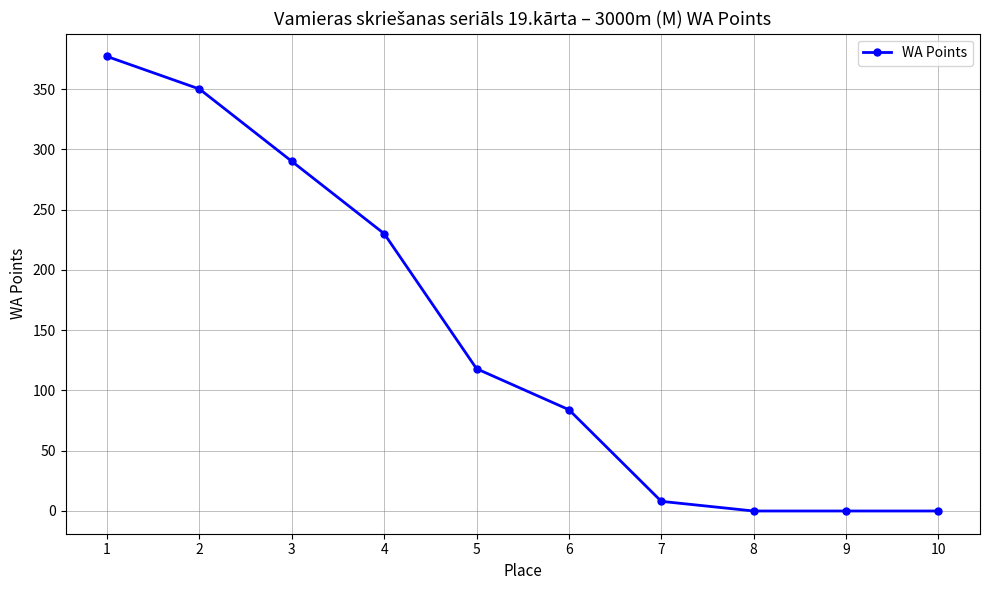

Count the number of categories in the chart.

10